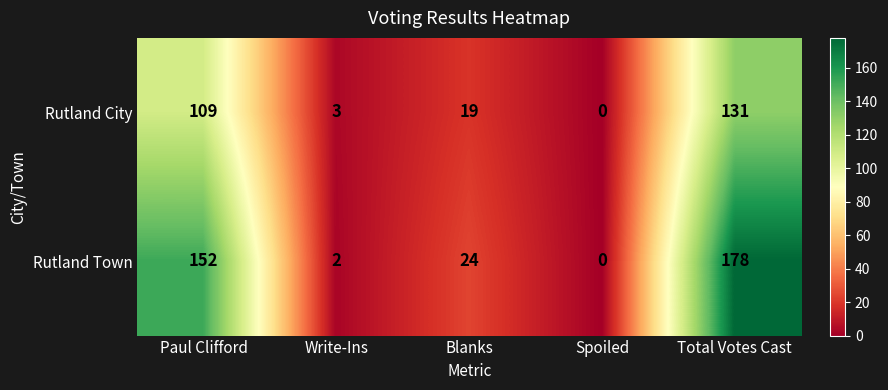

What is the sum of the Rutland Town values at Total Votes Cast and Paul Clifford?

330